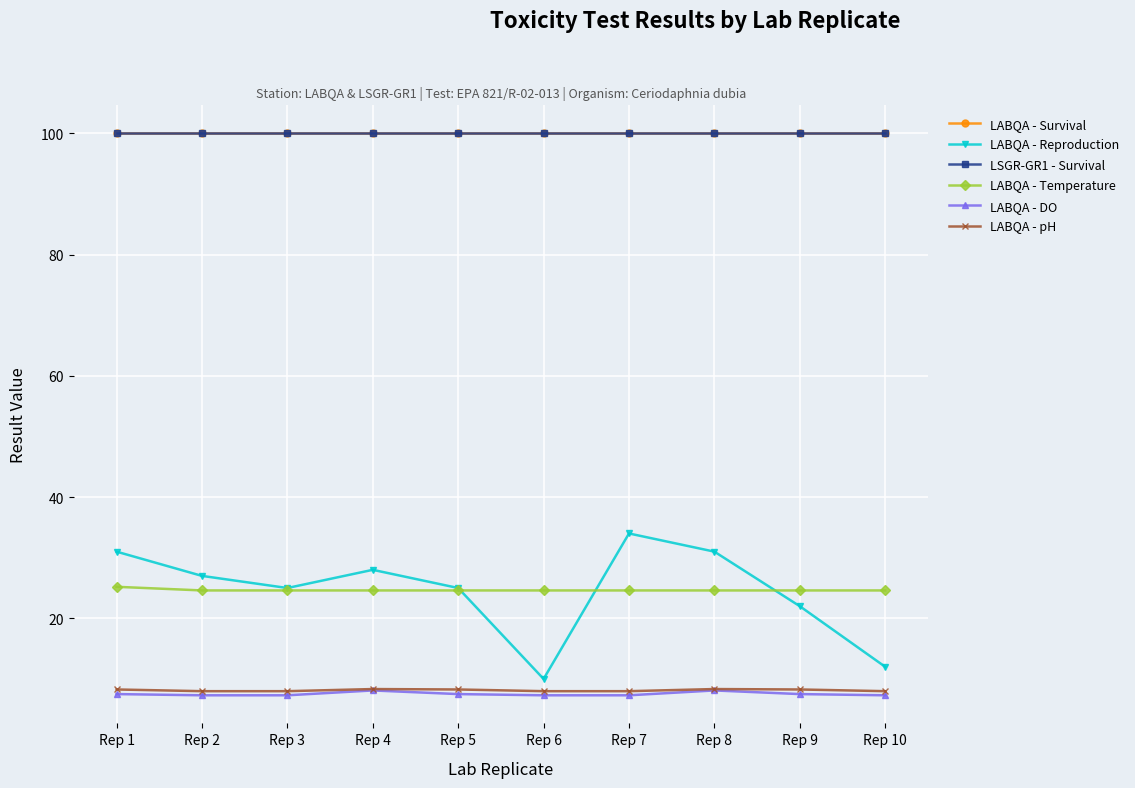

List the series in order of their peak value, highest first.

LABQA - Survival, LSGR-GR1 - Survival, LABQA - Reproduction, LABQA - Temperature, LABQA - pH, LABQA - DO